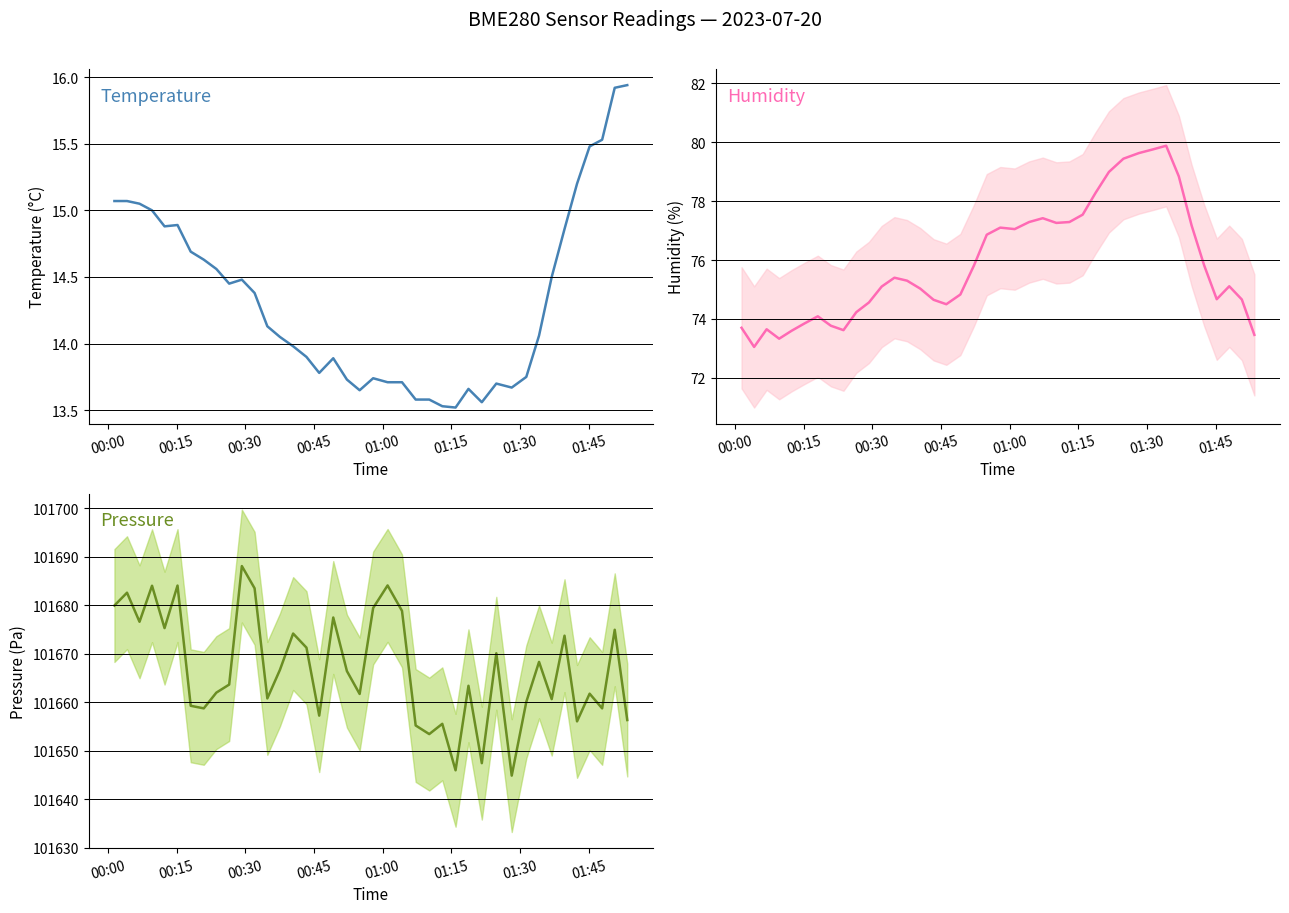

Is it true that pressure equals 166570.1 at 20?

False